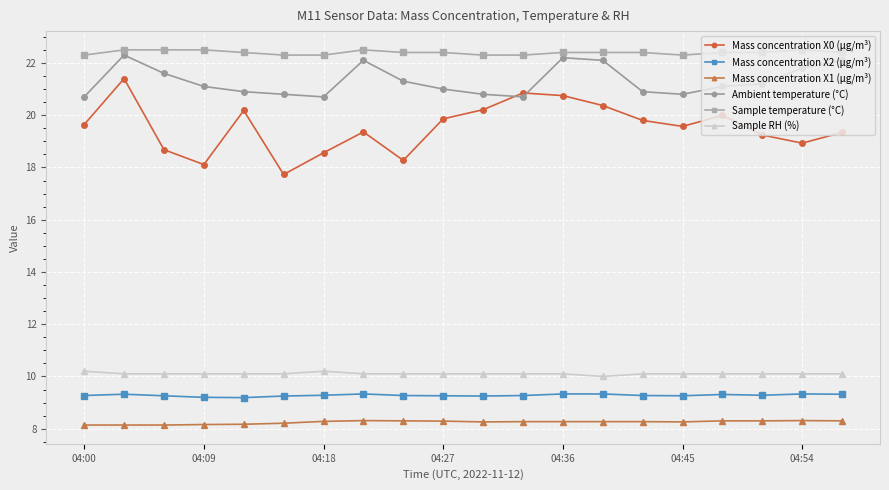

Which series has the widest spread of values?

Mass concentration X0 (μg/m³)